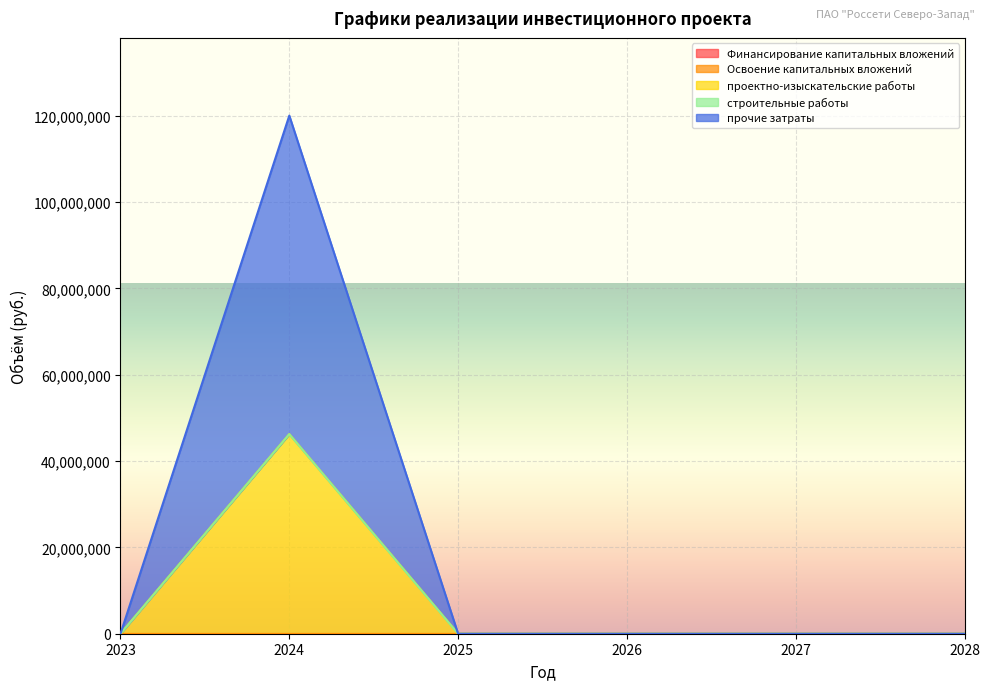

At which category is the sum across all series the highest?

2024